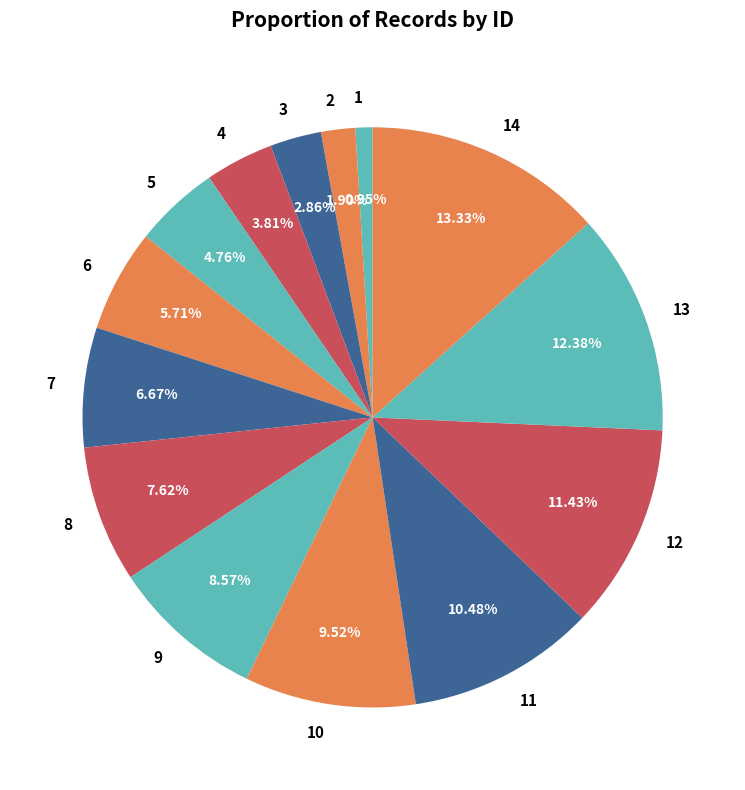

Is 8 the majority of the pie?

No